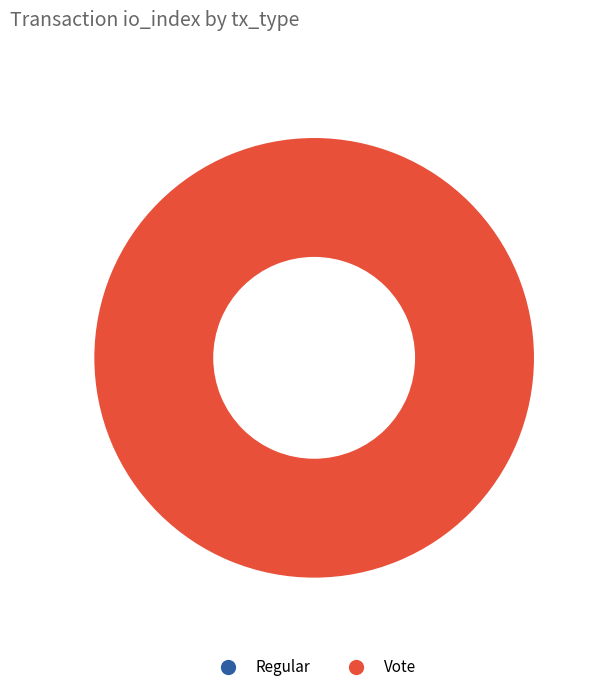

Rank the categories by value from highest to lowest.

Vote, Regular